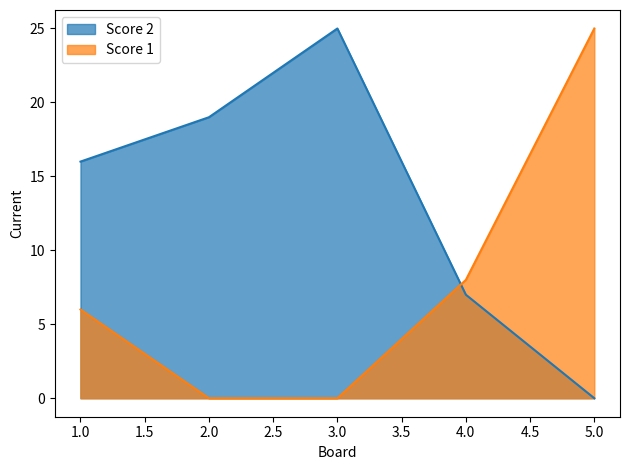

Which series ends up on top after the final intersection of Score 1 and Score 2?

Score 1